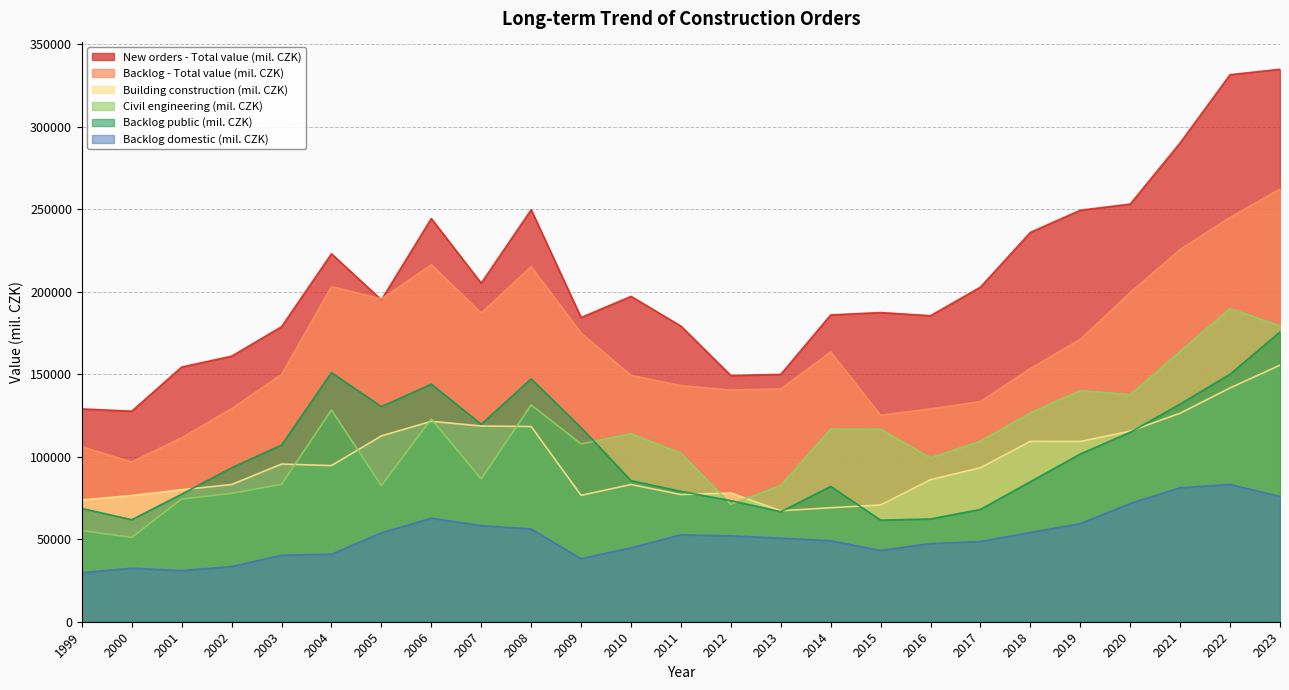

What is the minimum value for Building construction (mil. CZK)?

67218